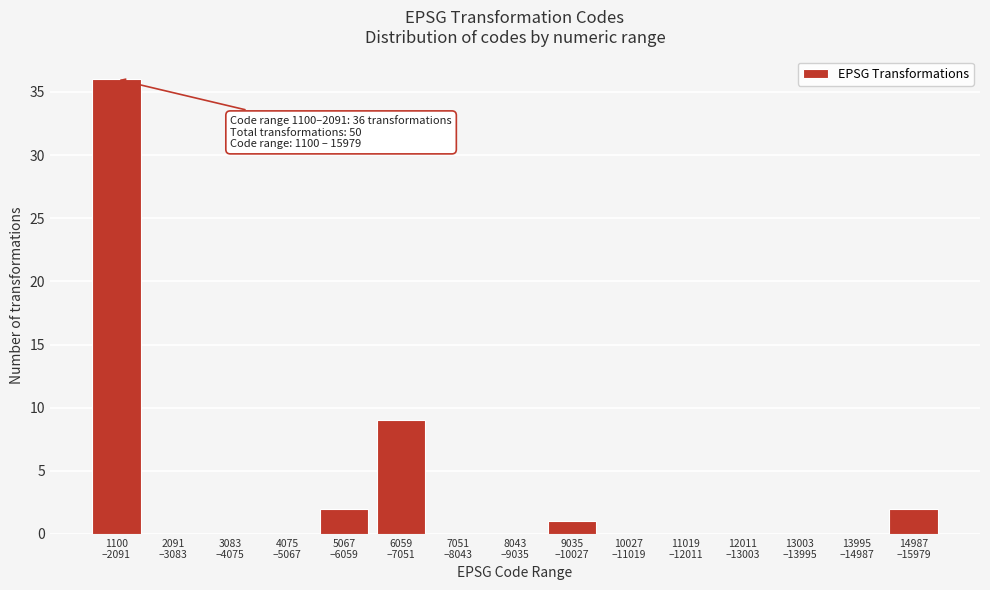

What is the sum of all values?

50